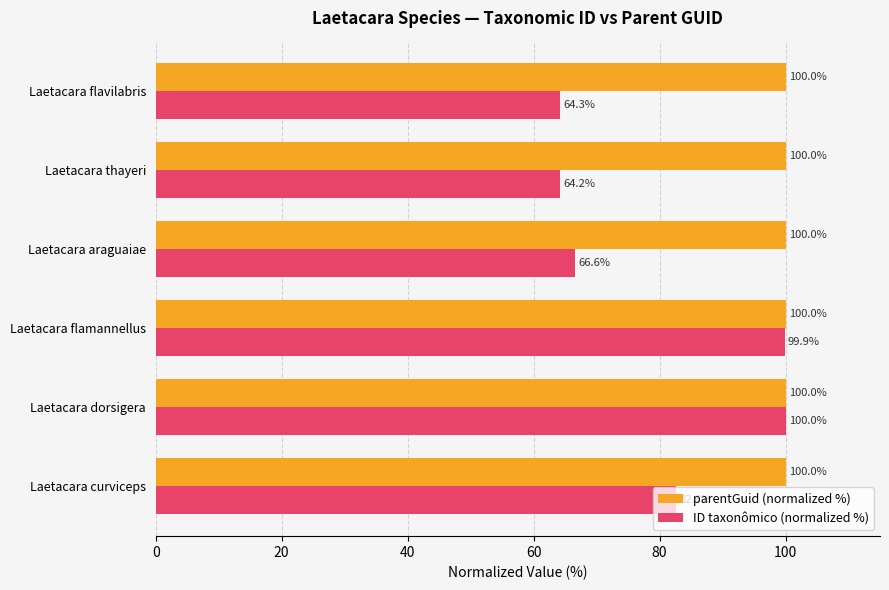

What is the lowest value of the ID taxonômico (normalized %) series?

64.2